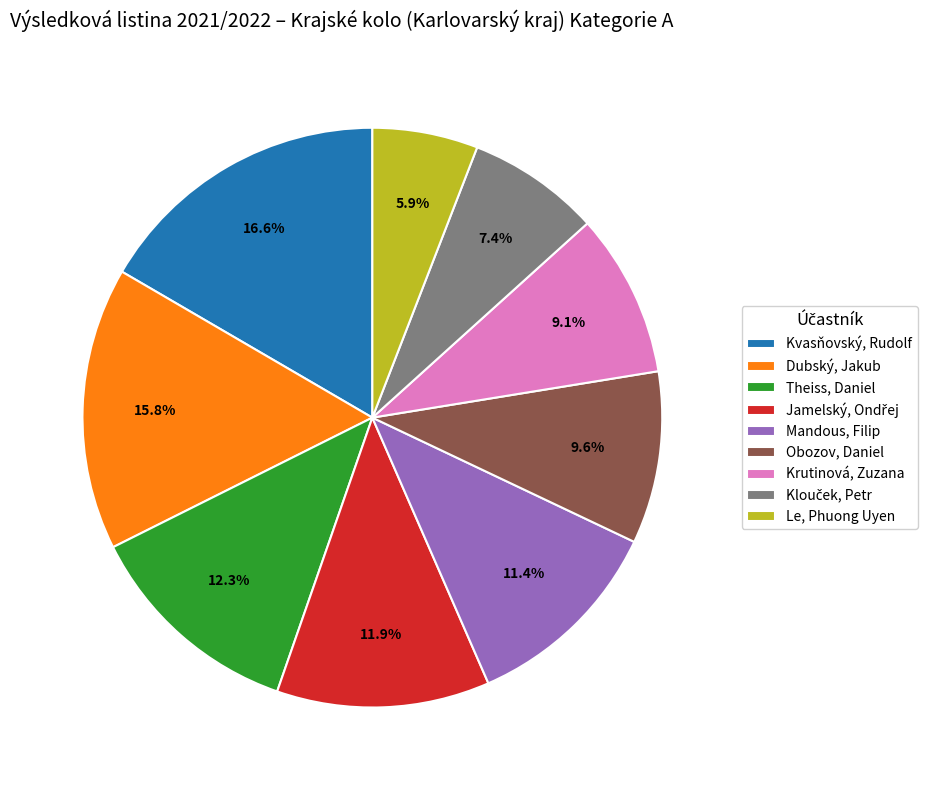

Is the sum of Obozov, Daniel and Kvasňovský, Rudolf greater than half?

No